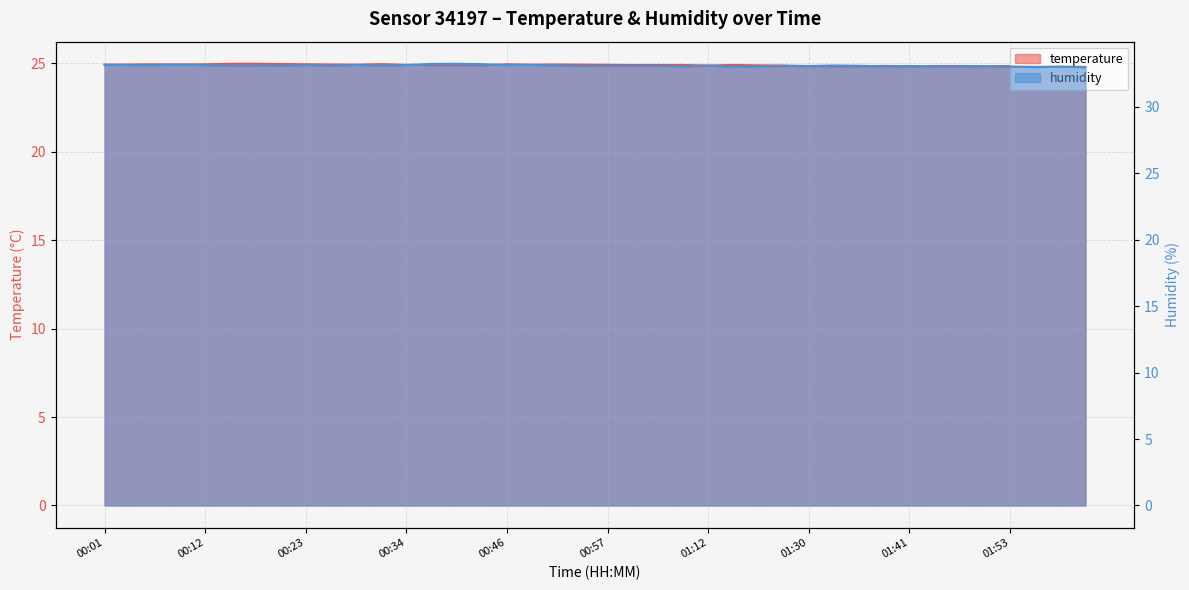

Which series has the widest spread of values?

humidity